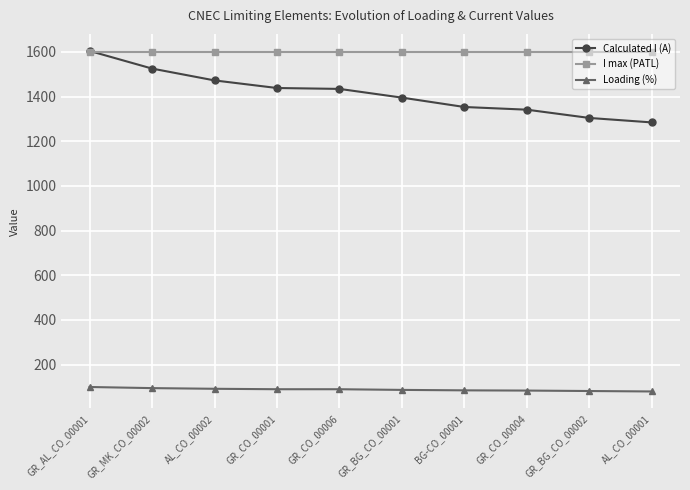

Is the value of Loading (%) at GR_BG_CO_00002 greater than the value of Calculated I (A) at GR_CO_00004?

No